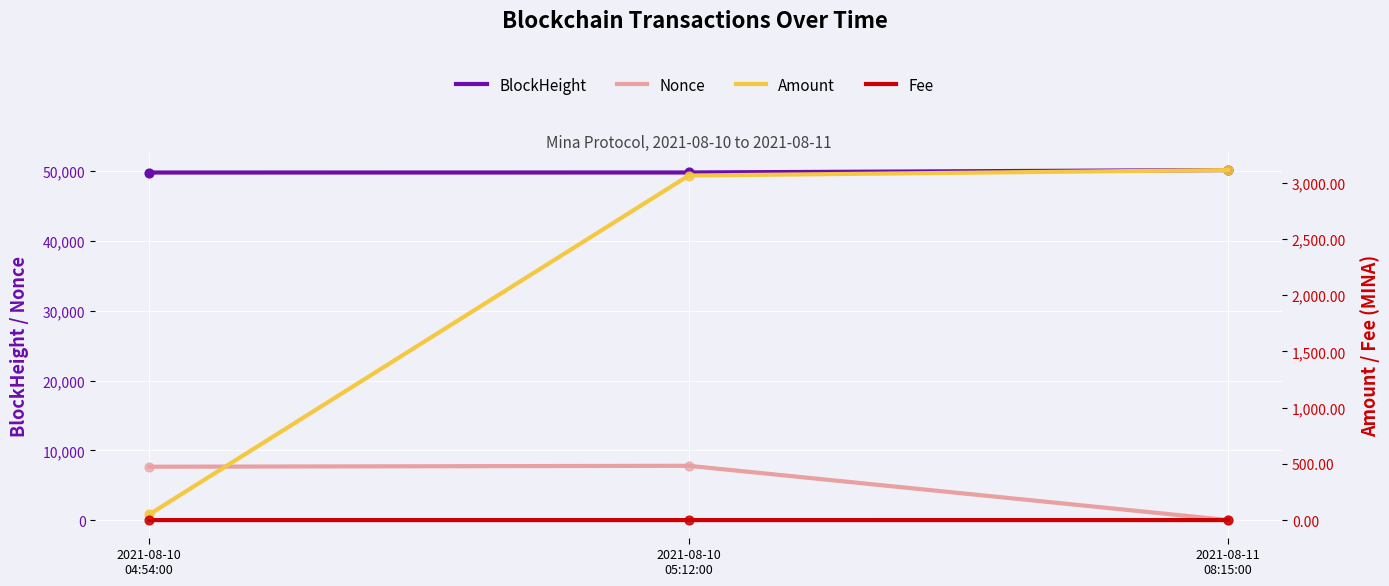

What are all the series names shown in the legend?

BlockHeight, Nonce, Amount, Fee